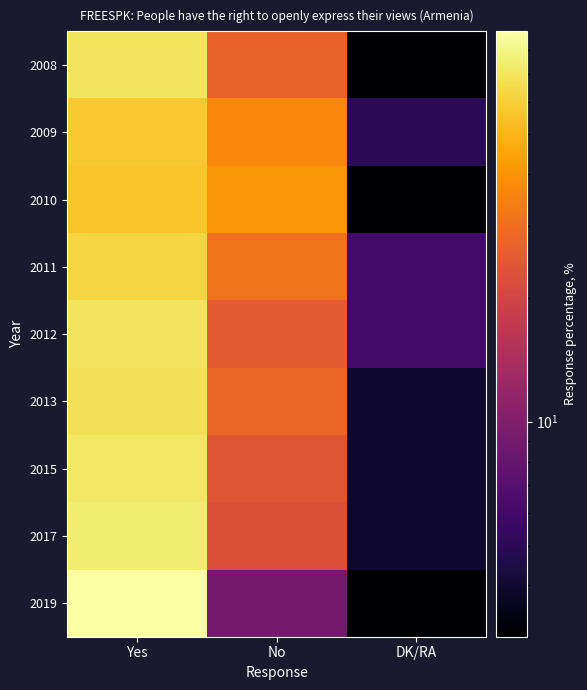

At how many categories does at least one series exceed 32?

2